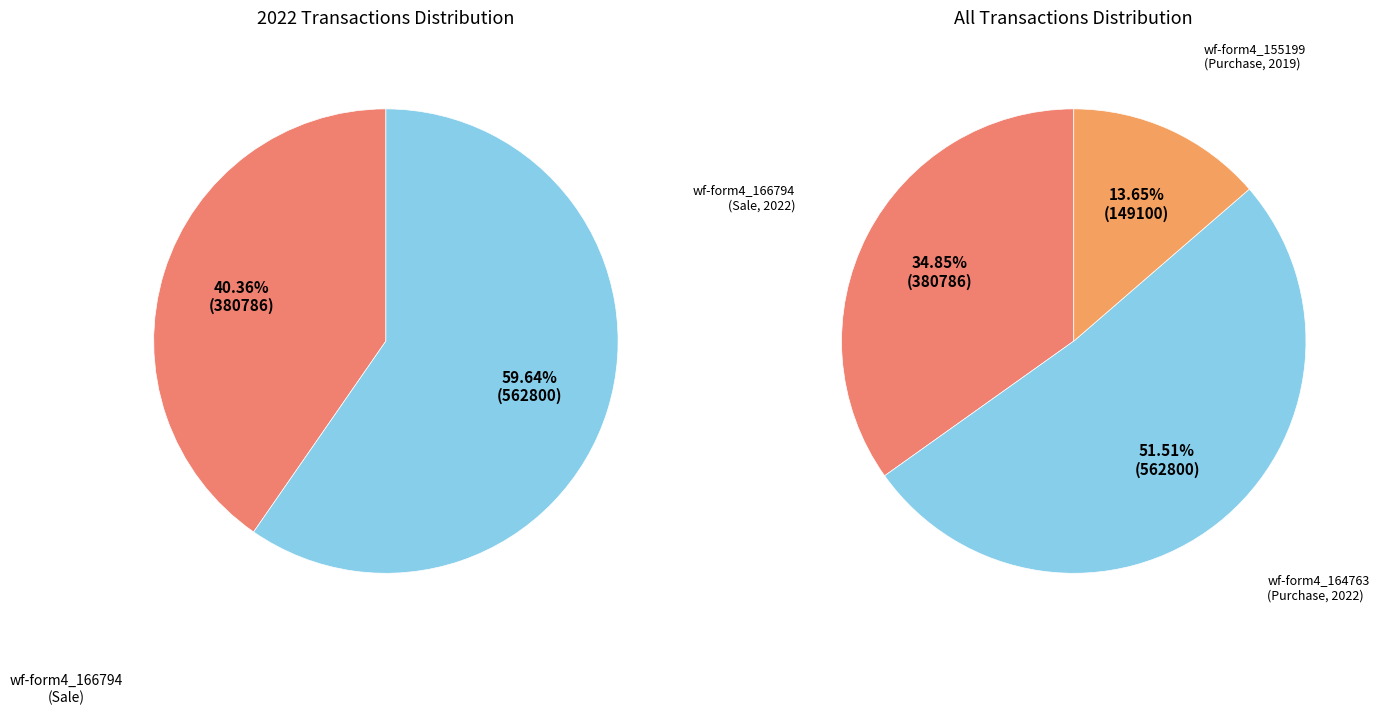

To the nearest percent, what is the average slice percentage?

33%